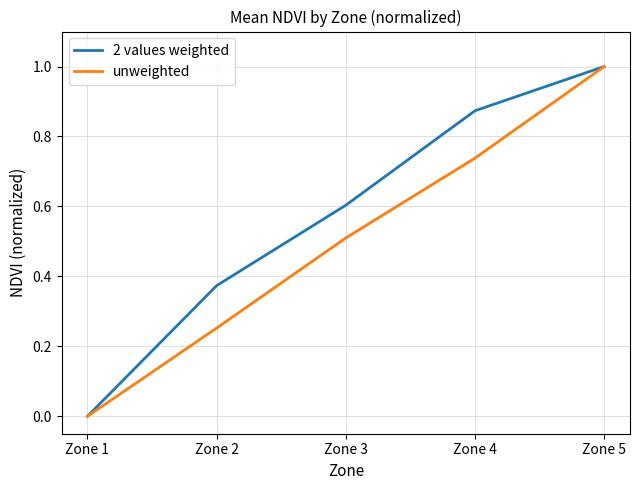

What are all the series names shown in the legend?

2 values weighted, unweighted